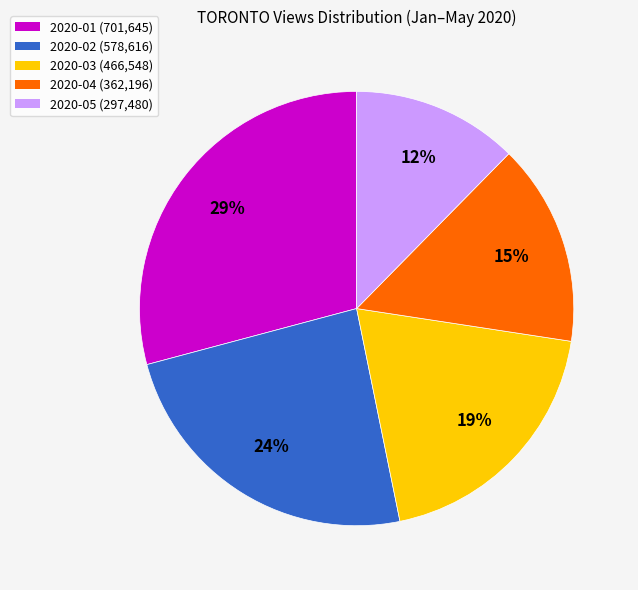

Rank the categories by value from lowest to highest.

2020-05, 2020-04, 2020-03, 2020-02, 2020-01